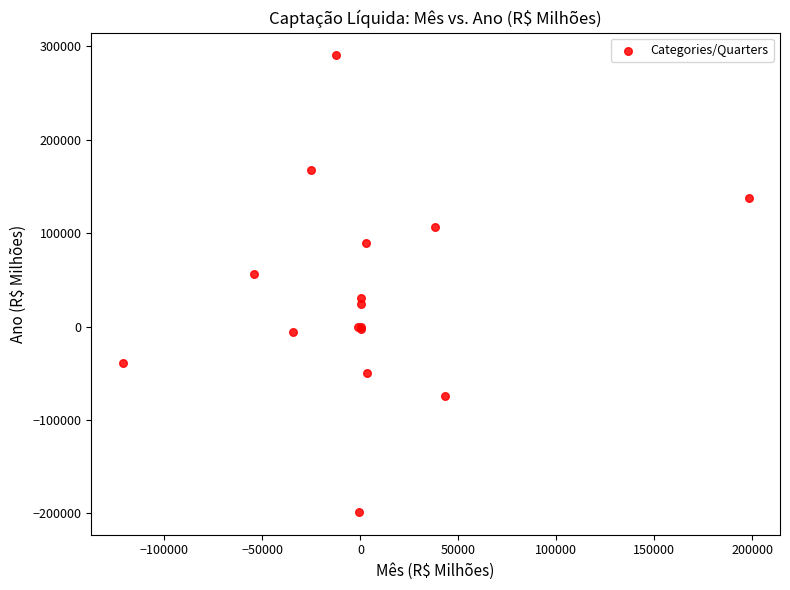

What Y value in the scatter plot is closest to 45884?

56043.2